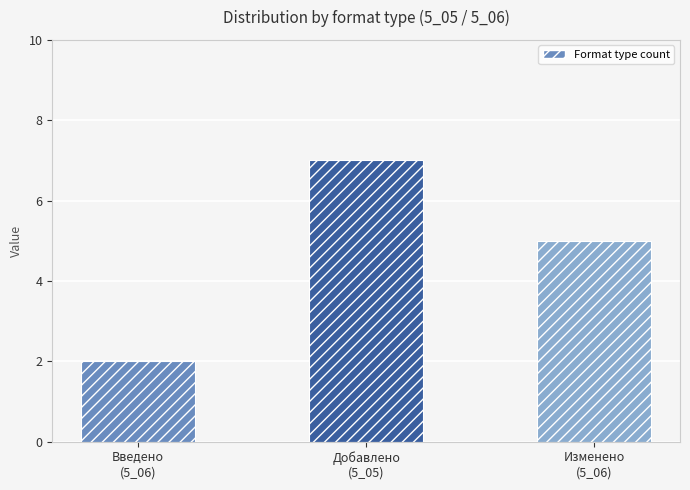

List the labels in order of value, largest first.

Добавлено
(5_05), Изменено
(5_06), Введено
(5_06)